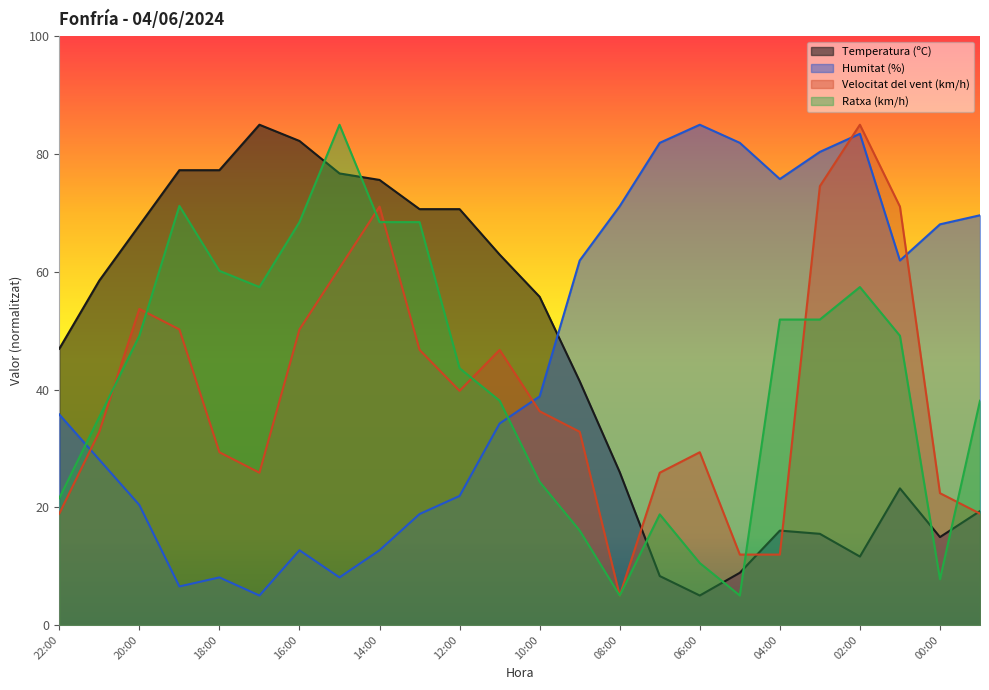

Rank the series at 20:00 from lowest to highest value.

Humitat (%), Ratxa (km/h), Velocitat del vent (km/h), Temperatura (ºC)